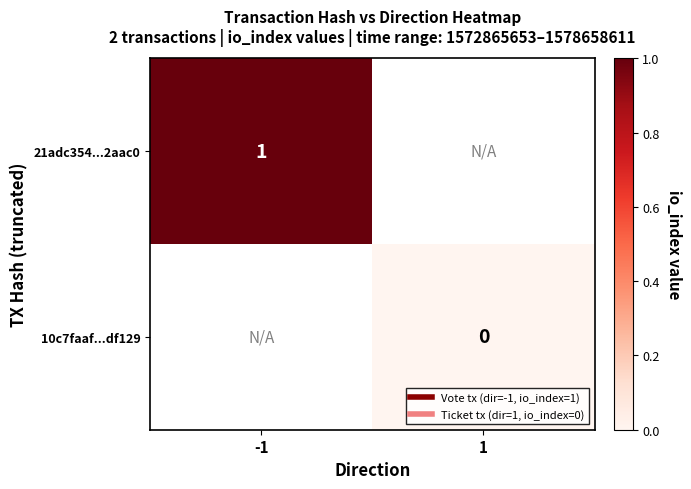

At how many categories does at least one series exceed 0?

1